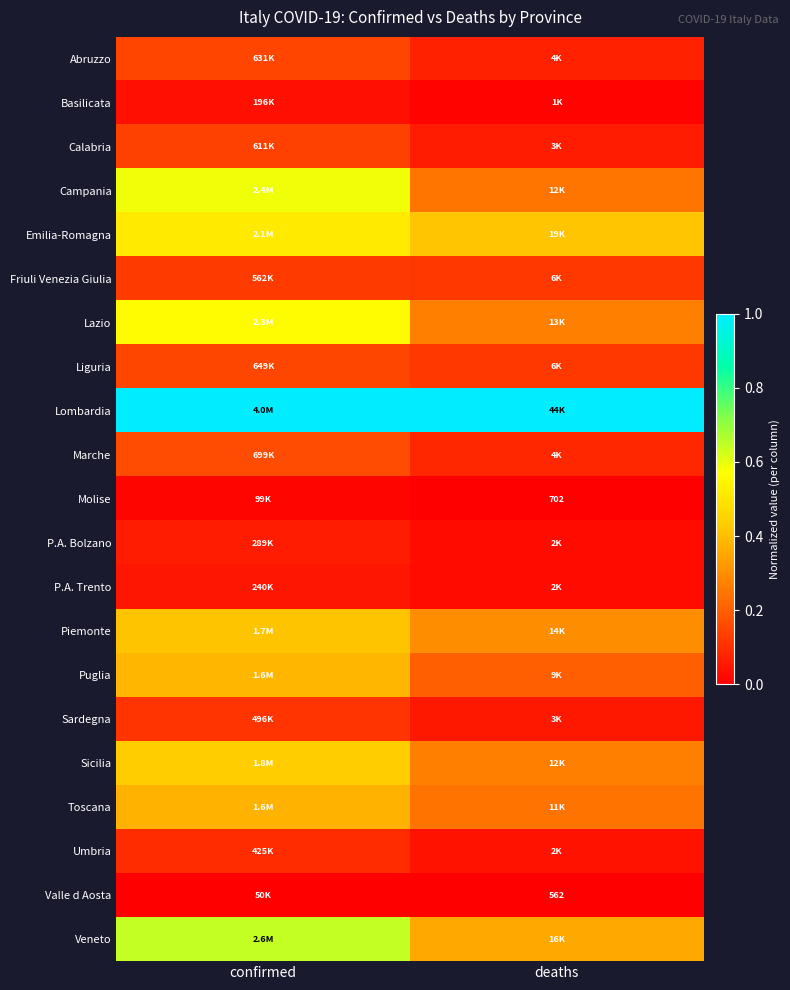

True or false: Liguria has a value of 0.0 at deaths.

False